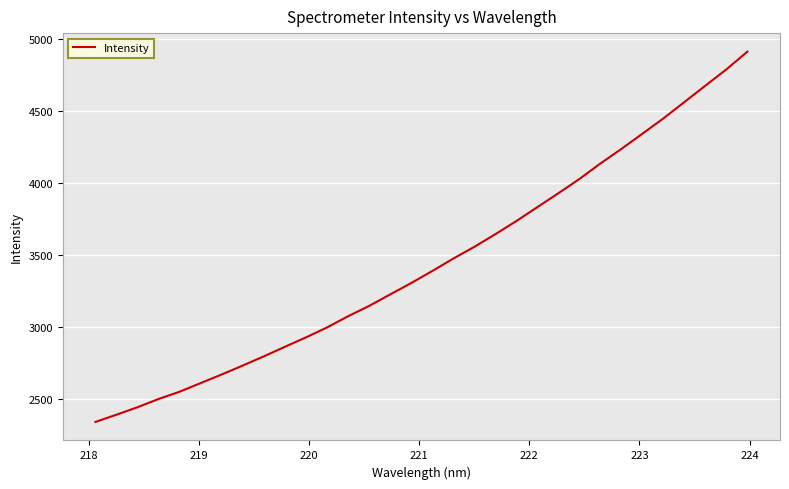

What is the difference between the maximum and minimum values?

2571.2